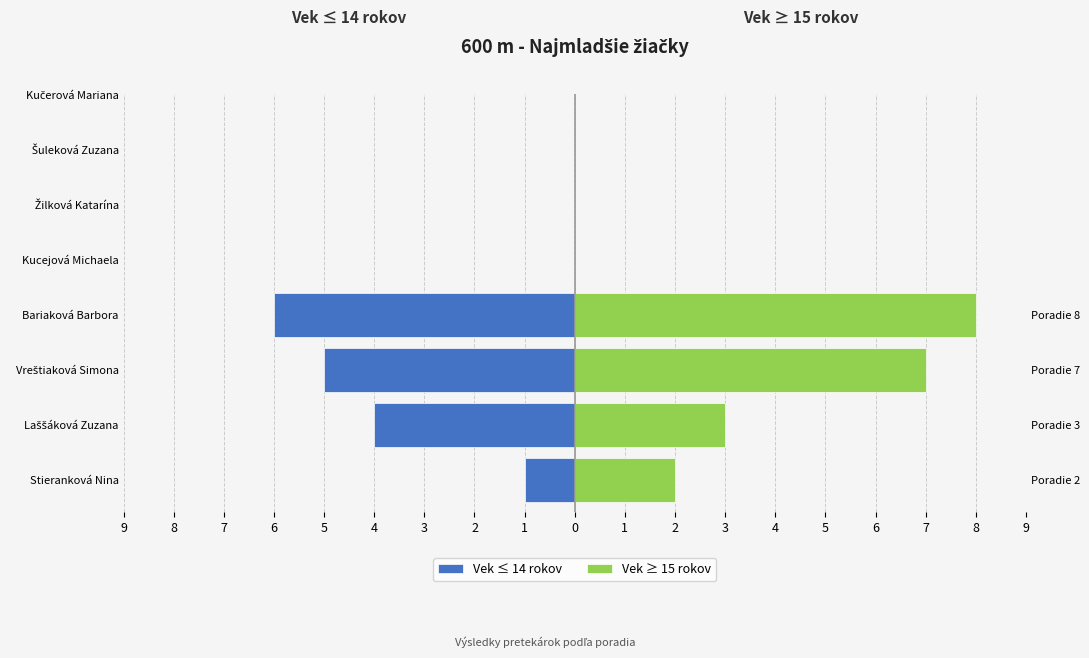

What is the value of the Vek ≥ 15 rokov bar at the 2nd from the left?

3